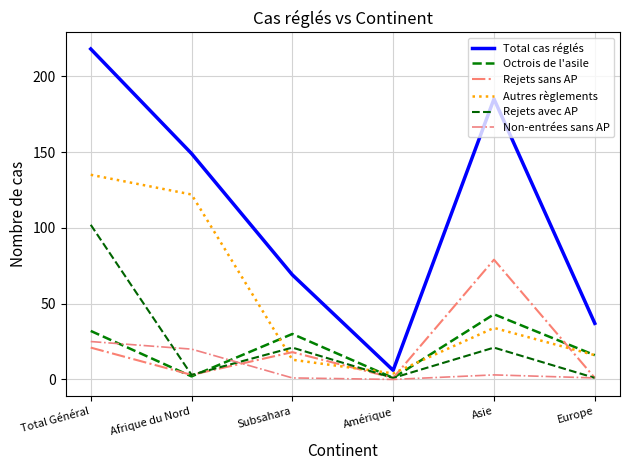

The Rejets avec AP series shows 3 at Afrique du Nord. True or false?

True